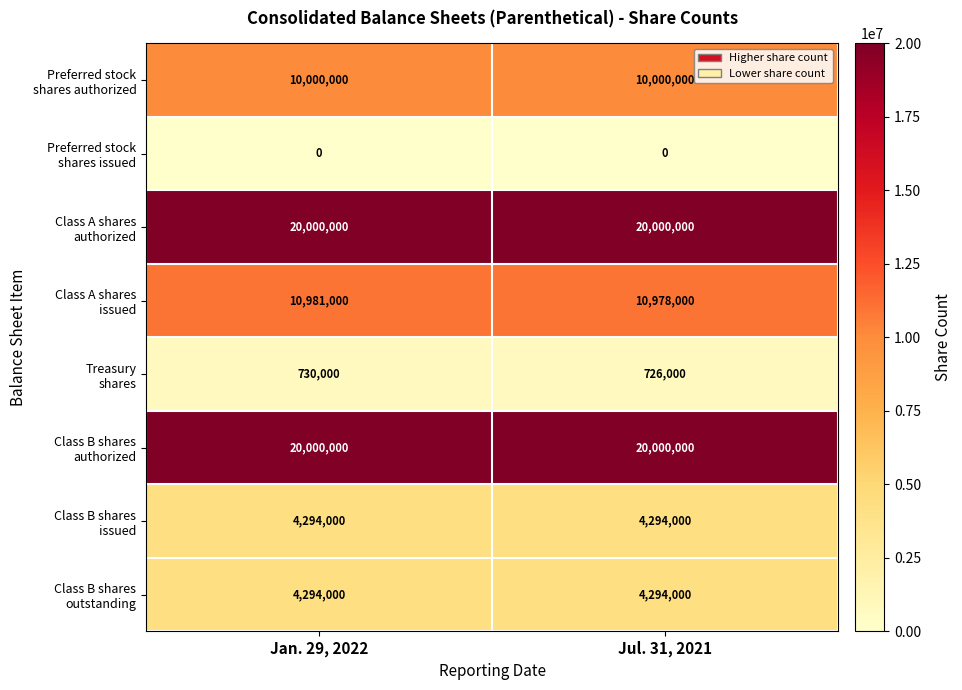

What is the spread (max minus min) of values at Jan. 29, 2022?

20000000